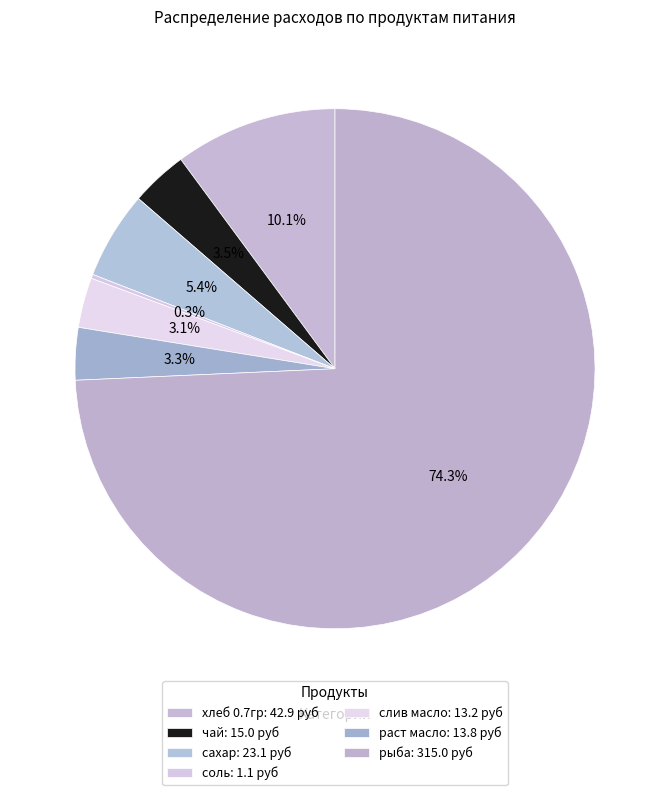

What is the majority slice?

рыба